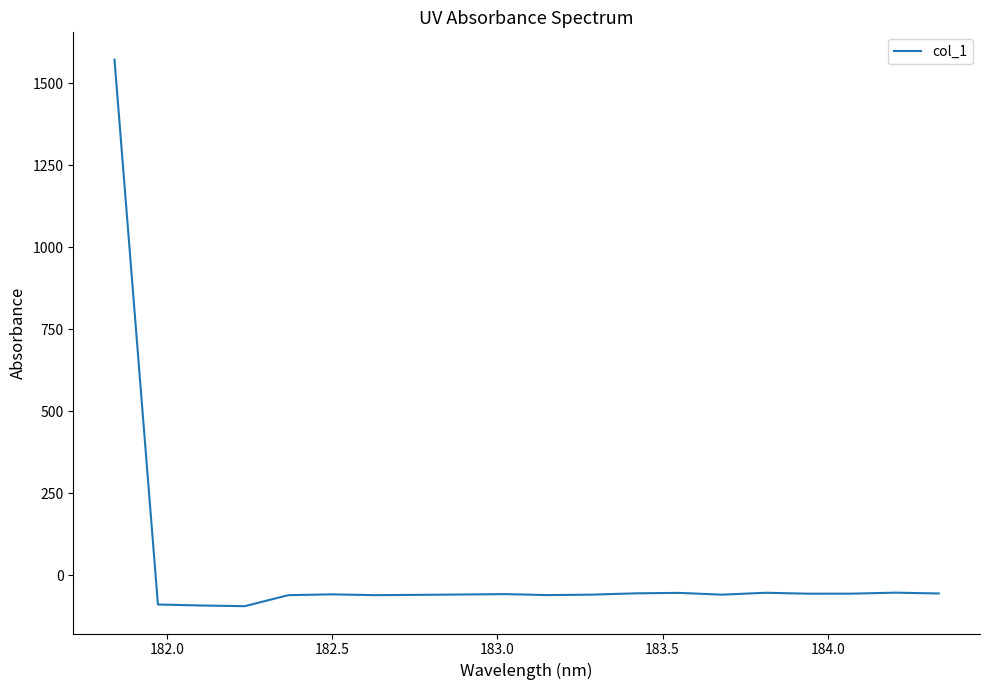

What is the difference between the maximum and minimum values?

1667.6